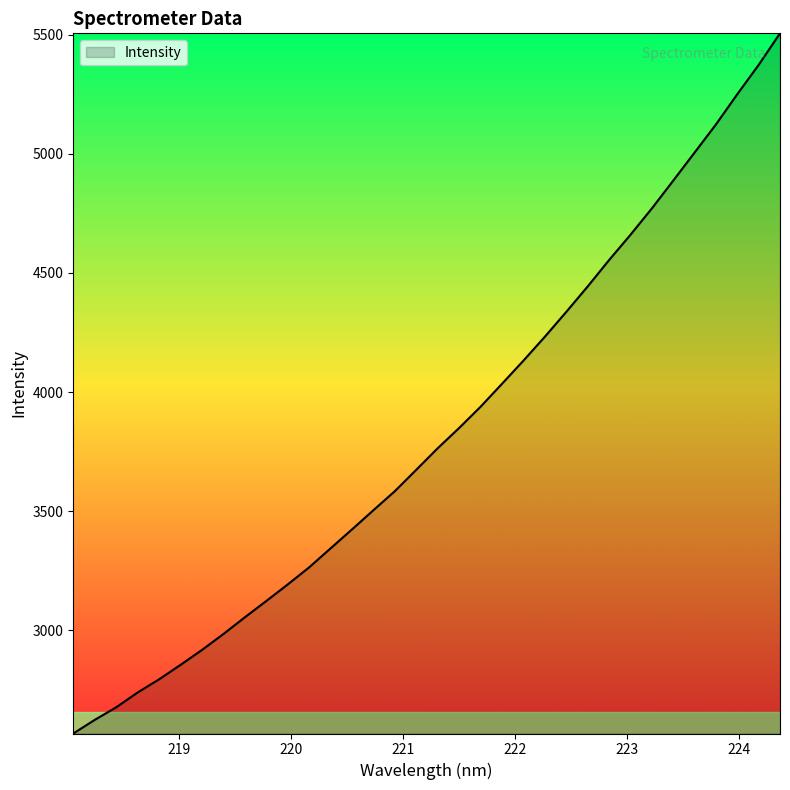

What is the maximum value shown in the chart?

5505.5